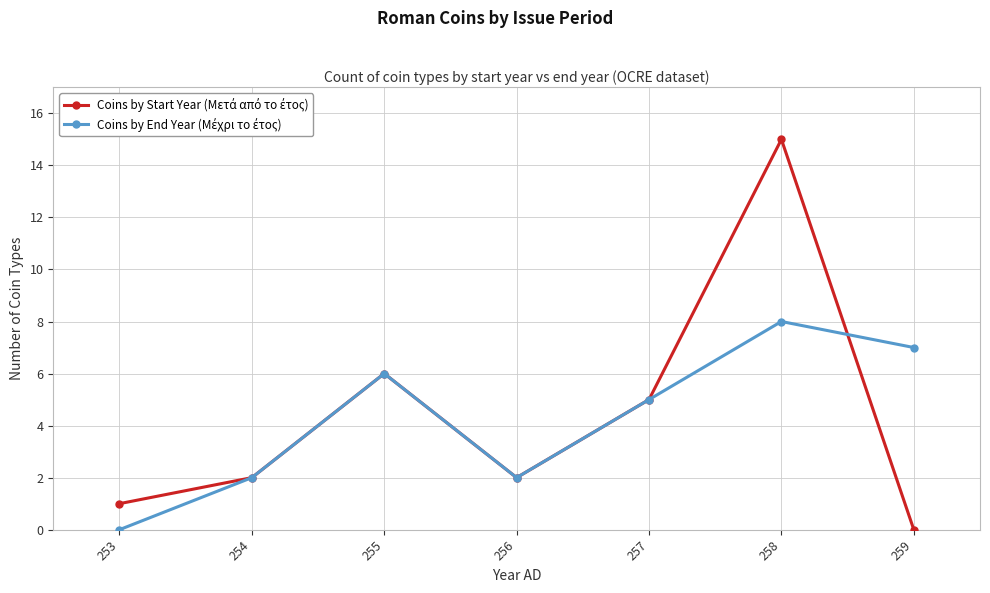

How many lines are shown in the chart?

2